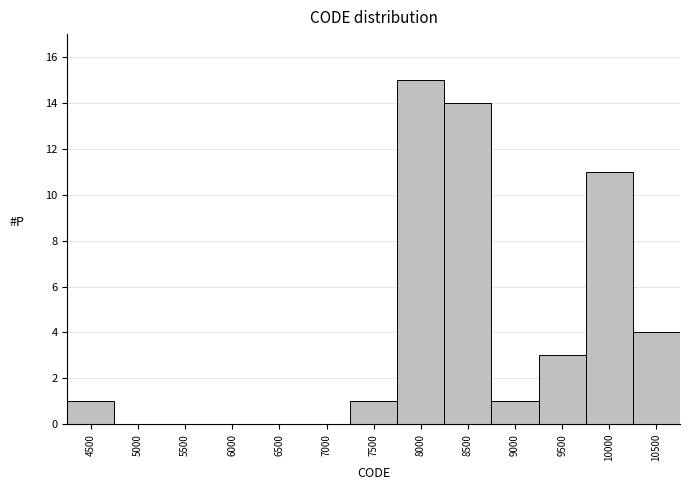

Reading left to right, extract all data points from this chart.

4500=1	5000=0	5500=0	6000=0	6500=0	7000=0	7500=1	8000=15	8500=14	9000=1	9500=3	10000=11	10500=4